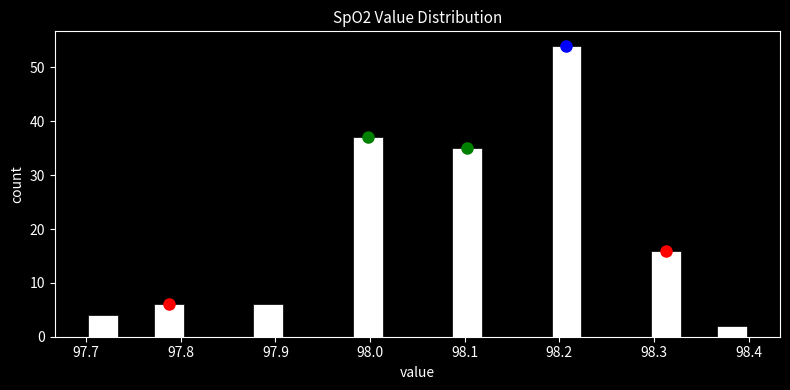

Around what value on the x-axis is the tallest bar? Give the approximate position of its centre, as read against the axis.

98.21